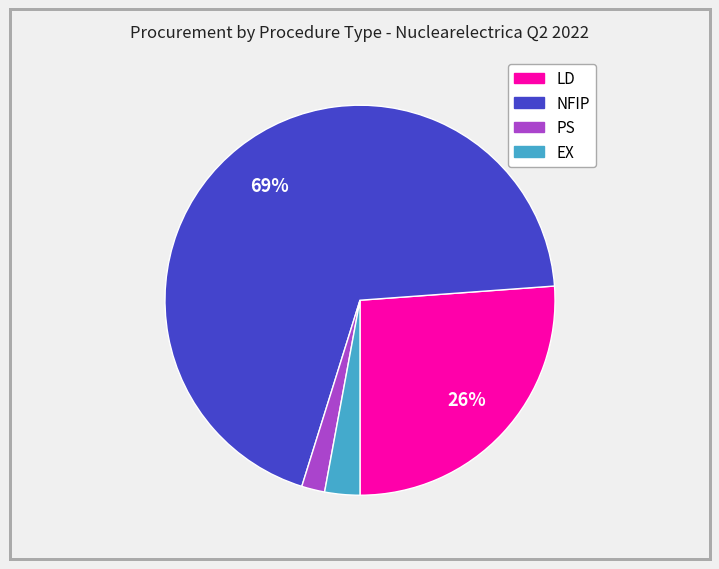

Is there a majority slice in this chart?

Yes